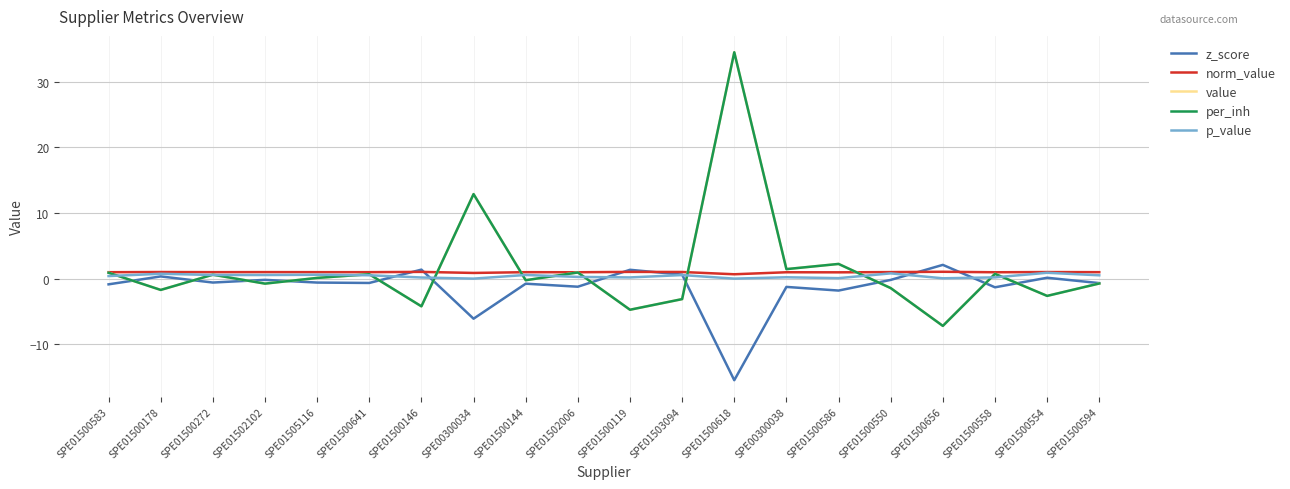

Reading left to right, extract all data points from this chart.

z_score: -0.9	0.3	-0.6	-0.2	-0.6	-0.7	1.4	-6.1	-0.8	-1.2	1.3	0.6	-15.5	-1.3	-1.8	-0.2	2.1	-1.3	0.1	-0.7
norm_value: 1.0	1.0	1.0	1.0	1.0	1.0	1.0	0.9	1.0	1.0	1.0	1.0	0.7	1.0	1.0	1.0	1.0	1.0	1.0	1.0
value: 0.9	-1.7	0.6	-0.8	0.1	0.7	-4.2	12.9	-0.2	0.9	-4.7	-3.1	34.5	1.4	2.2	-1.4	-7.2	0.7	-2.6	-0.7
per_inh: 0.9	-1.7	0.6	-0.8	0.1	0.7	-4.2	12.9	-0.2	0.9	-4.7	-3.1	34.5	1.4	2.2	-1.4	-7.2	0.7	-2.6	-0.7
p_value: 0.4	0.7	0.6	0.5	0.6	0.5	0.2	0.0	0.6	0.3	0.2	0.5	0.0	0.2	0.1	0.8	0.1	0.2	0.9	0.5